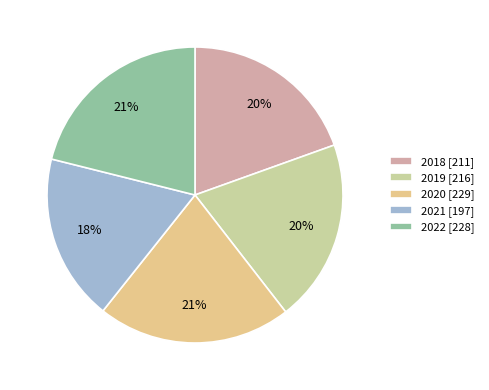

To the nearest percent, what percentage of the pie is 2021?

18%